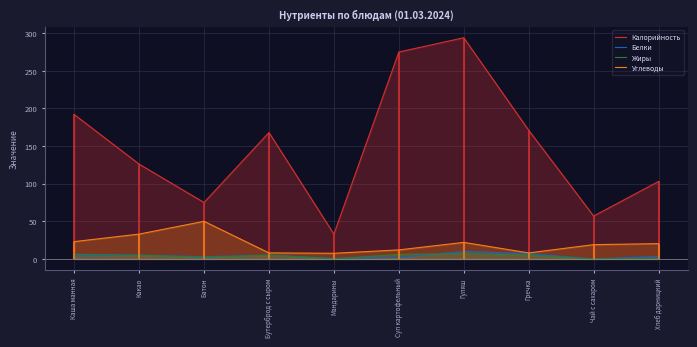

List the labels in order of Белки value, smallest first.

Чай с сахаром, Мандарины, Суп картофельный, Батон, Хлеб дарницкий, Каша манная, Какао, Бутерброд с сыром, Гречка, Гуляш